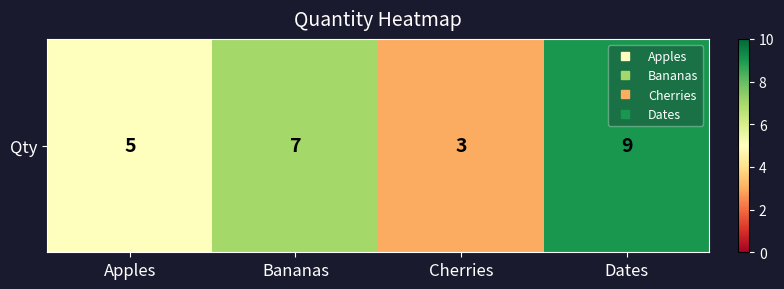

What is the difference between the maximum and minimum values?

6